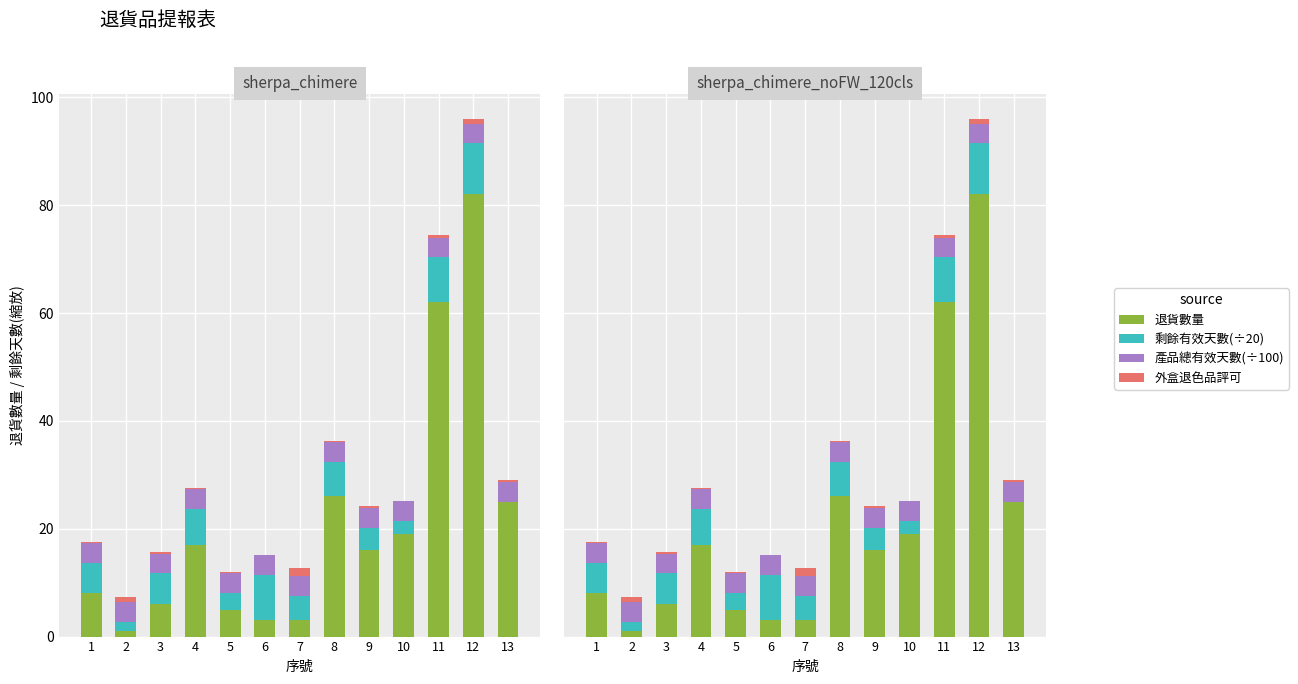

What is the average value of the 剩餘有效天數 series?

5.1